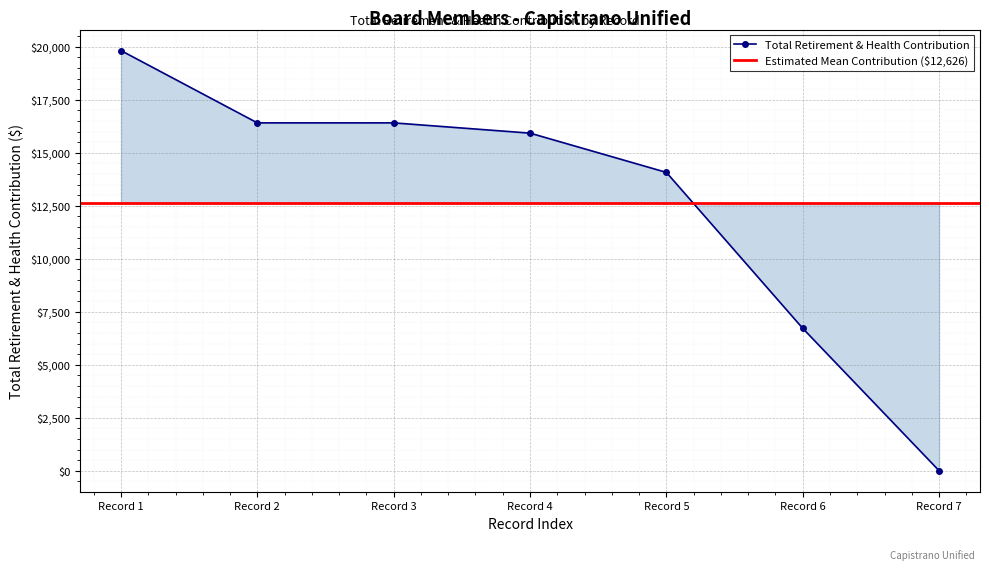

How many lines are shown in the chart?

1